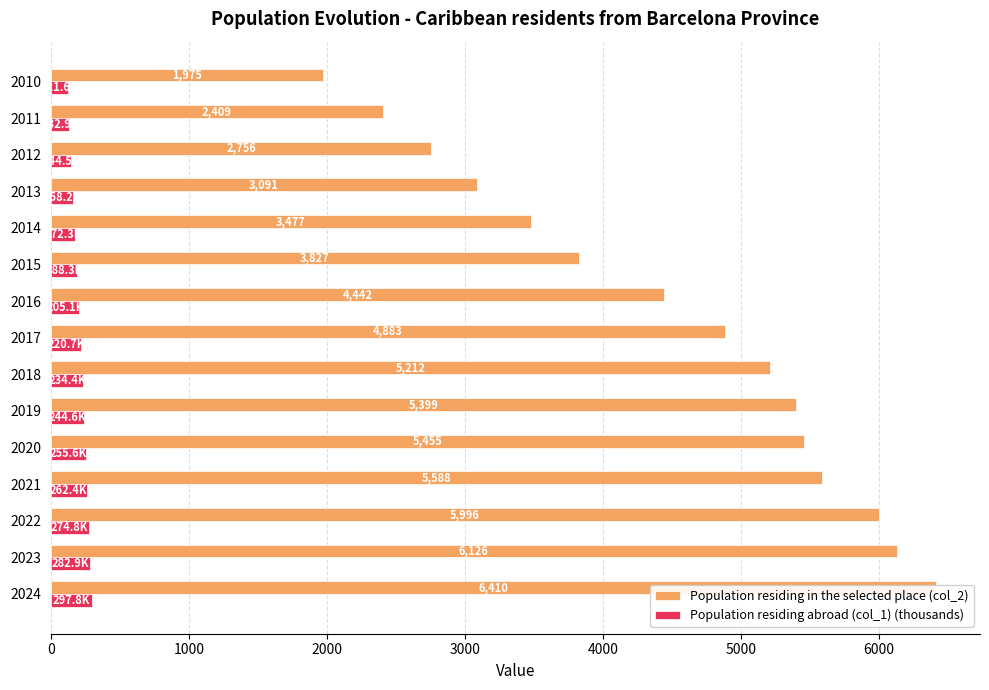

What are all the series names shown in the legend?

Population residing in the selected place (col_2), Population residing abroad (col_1) (thousands)